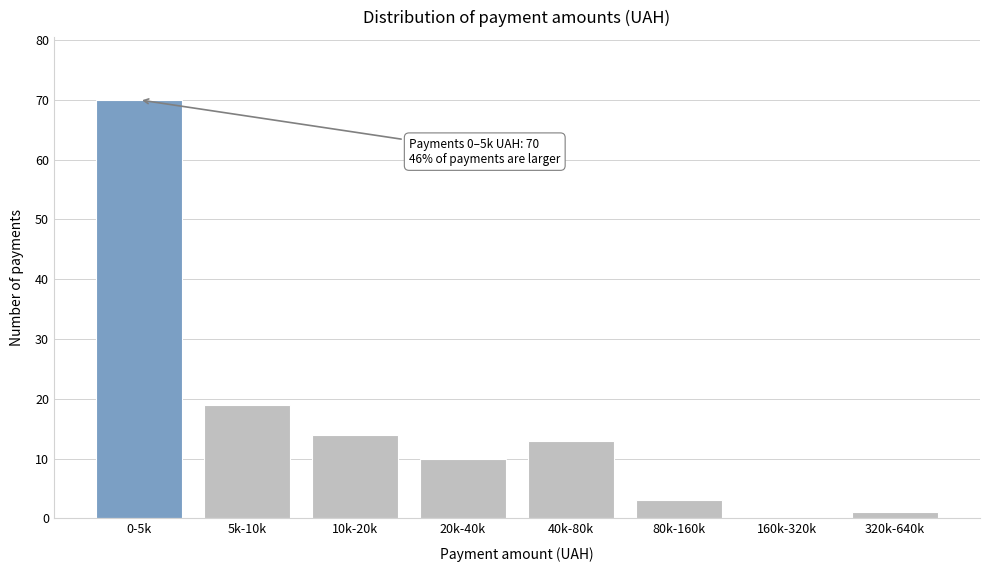

Reading left to right, extract all data points from this chart.

0-5k=70	5k-10k=19	10k-20k=14	20k-40k=10	40k-80k=13	80k-160k=3	160k-320k=0	320k-640k=1